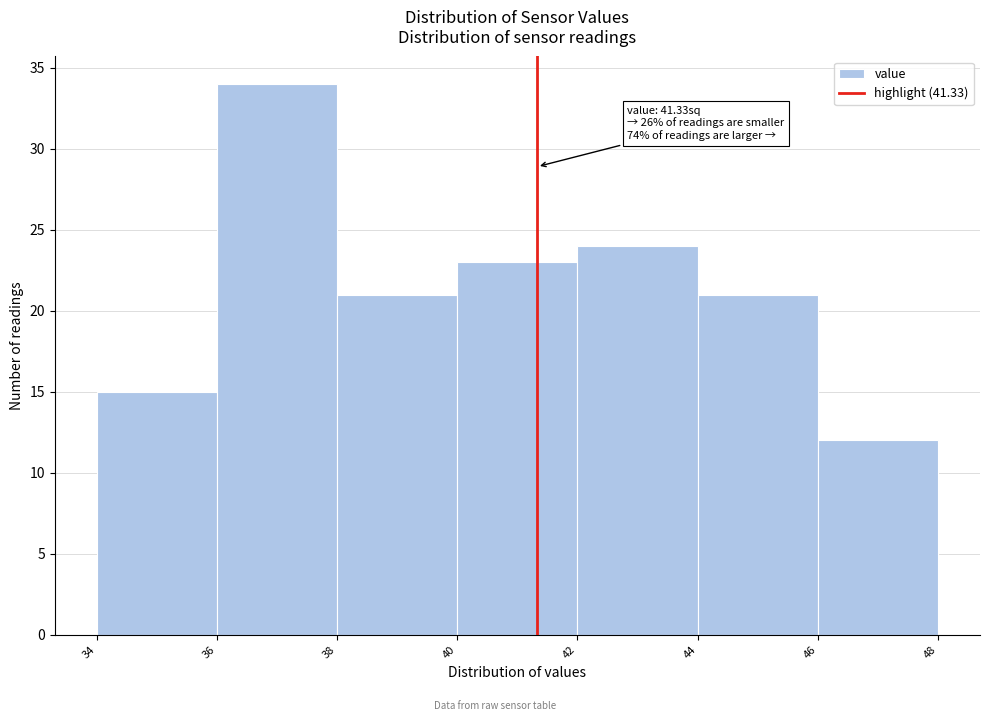

Which range on the x-axis has the tallest bar?

36 to 38